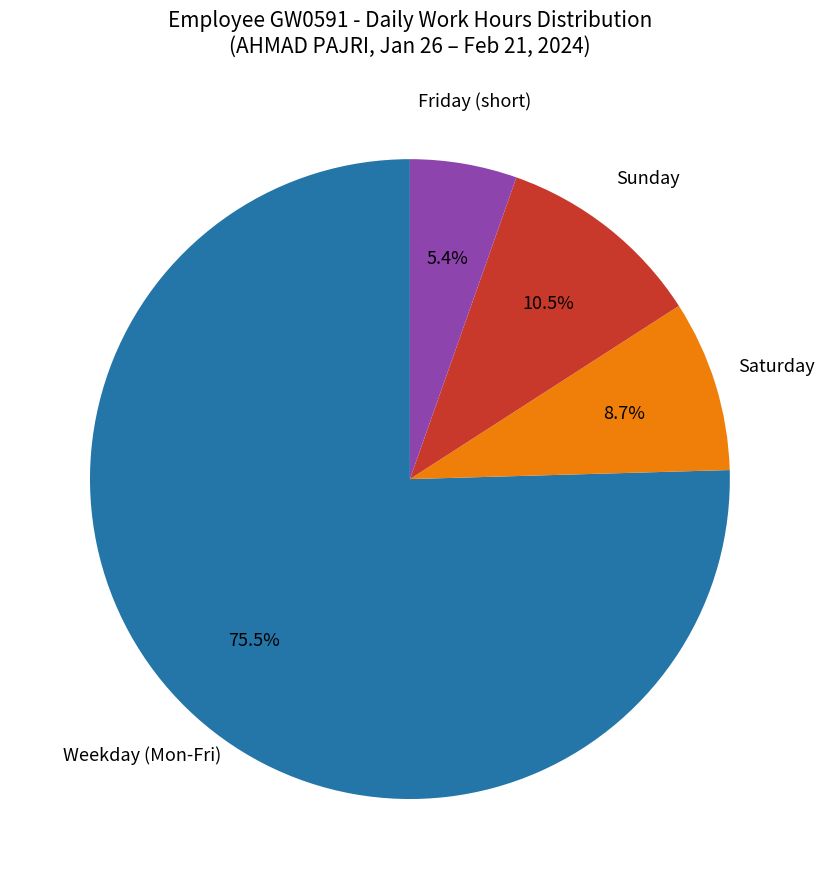

Is there a majority slice in this chart?

Yes